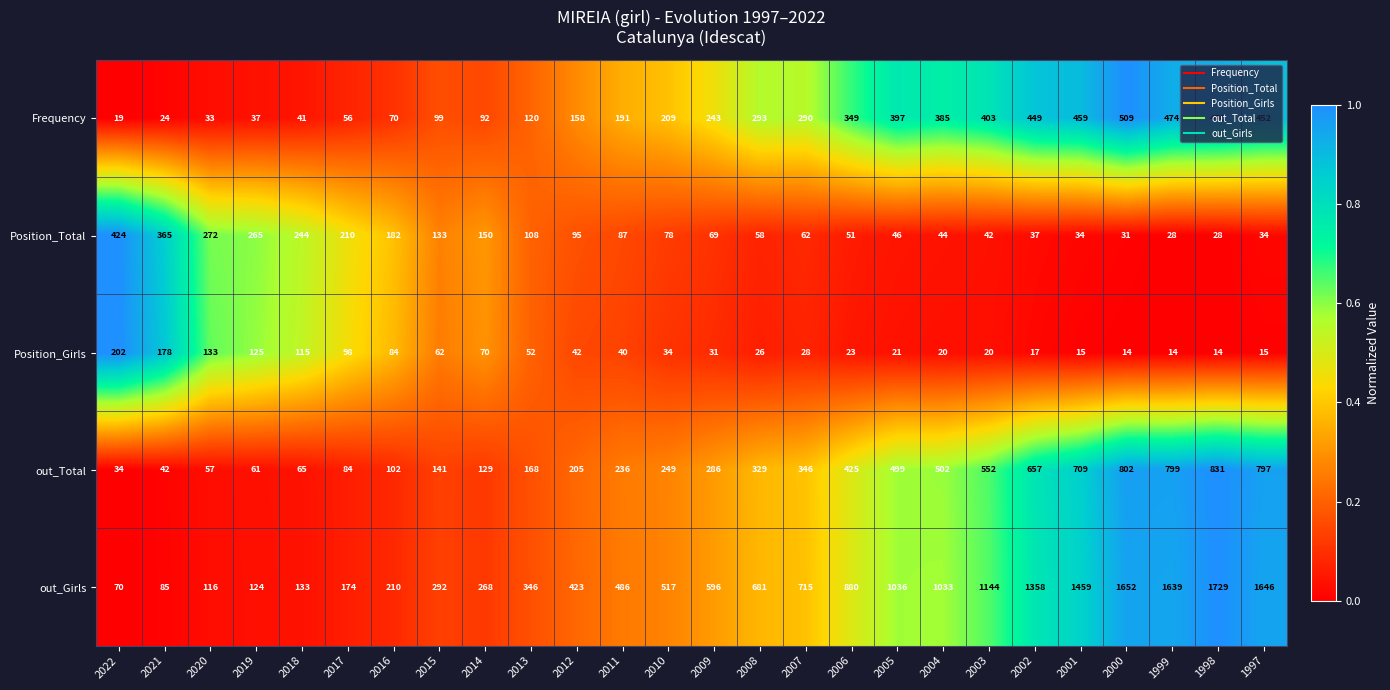

What is the difference between the second highest and second lowest values in the out_Total series?

760